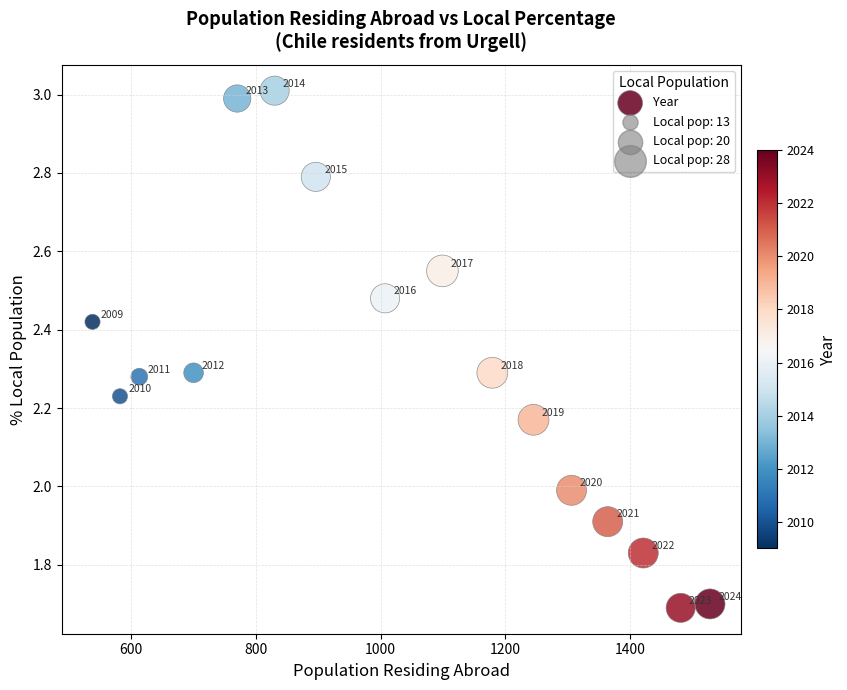

What is the range of X values (max minus min)?

990.0